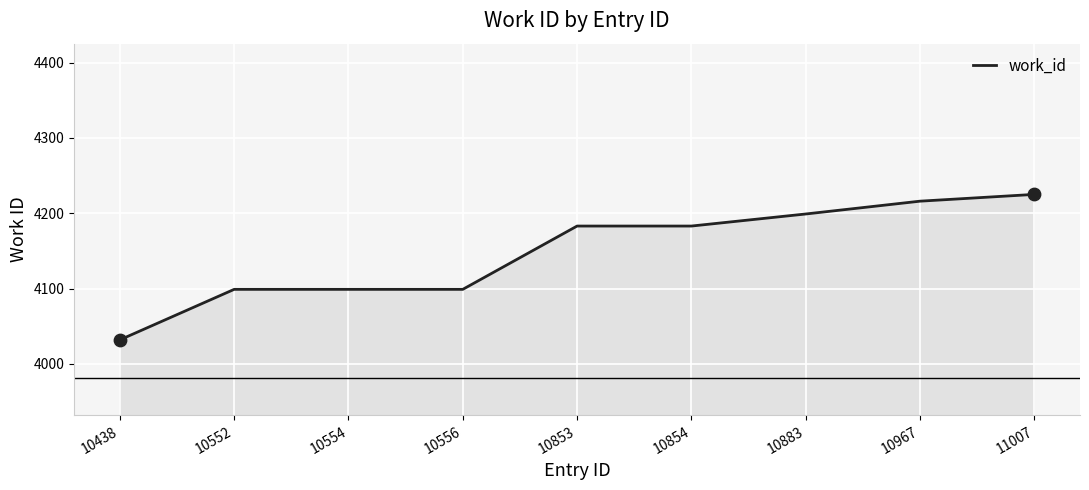

What is the ratio of the value at 11007 to the value at 10967?

1.0